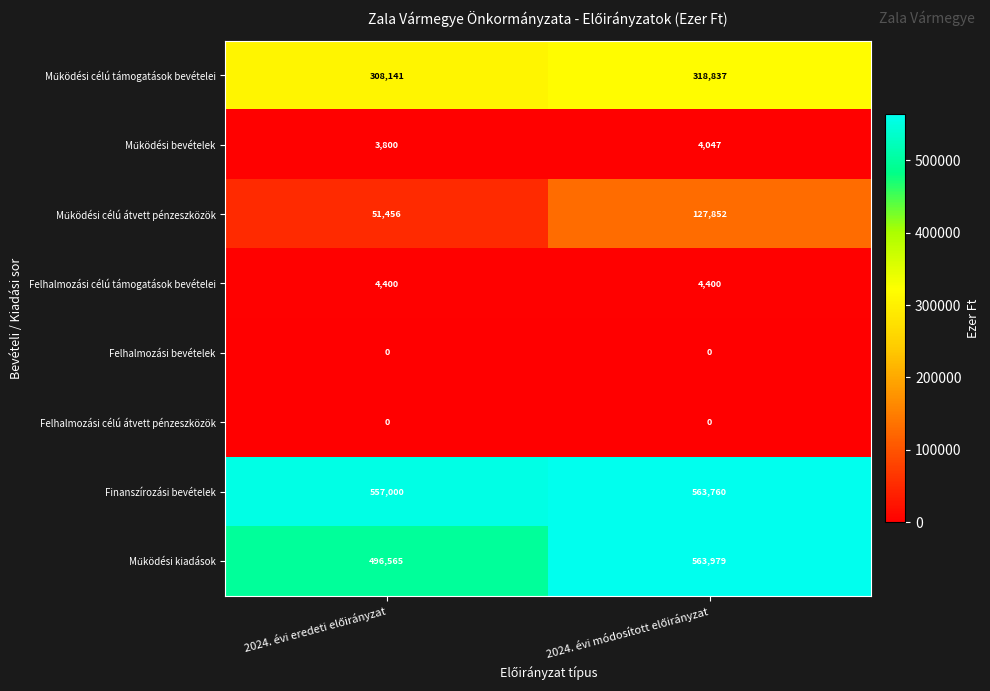

Which series has the largest total across all categories?

Finanszírozási bevételek